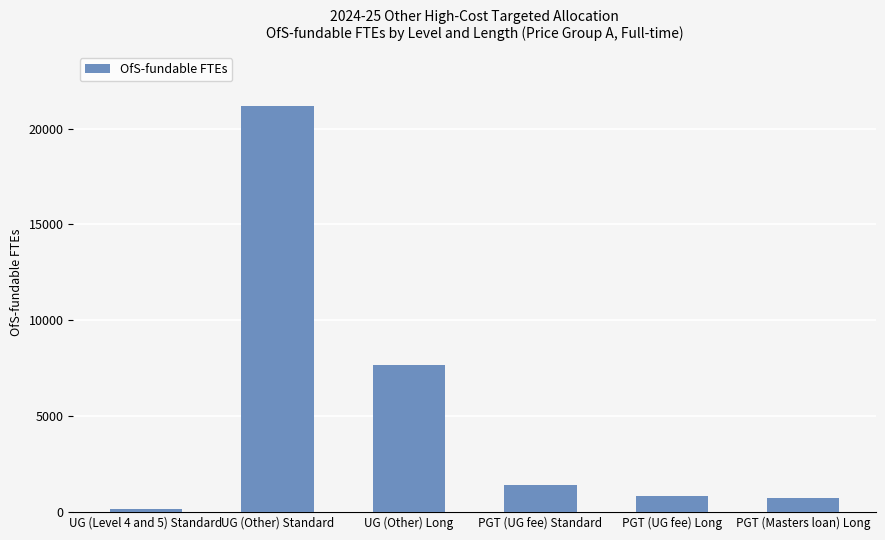

Reading left to right, extract all data points from this chart.

UG (Level 4 and 5) Standard=151.3	UG (Other) Standard=21172.1	UG (Other) Long=7658.8	PGT (UG fee) Standard=1396.3	PGT (UG fee) Long=845.0	PGT (Masters loan) Long=736.1